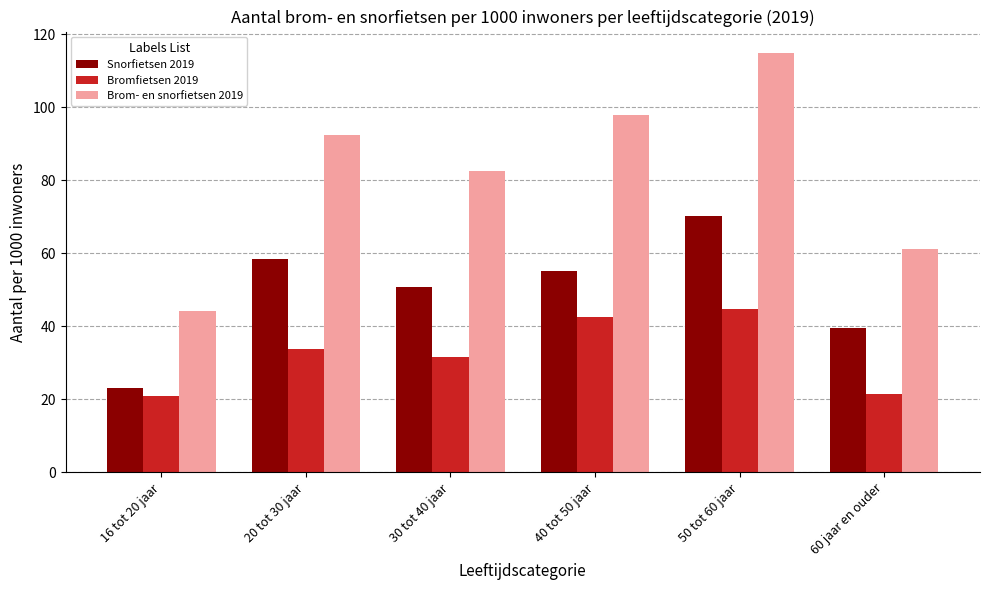

Reading right to left, transcribe all the data shown in this chart.

Snorfietsen 2019: 39.6	70.1	55.3	50.7	58.5	23.1
Bromfietsen 2019: 21.6	44.8	42.5	31.7	33.9	20.9
Brom- en snorfietsen 2019: 61.2	115.0	97.8	82.5	92.4	44.1